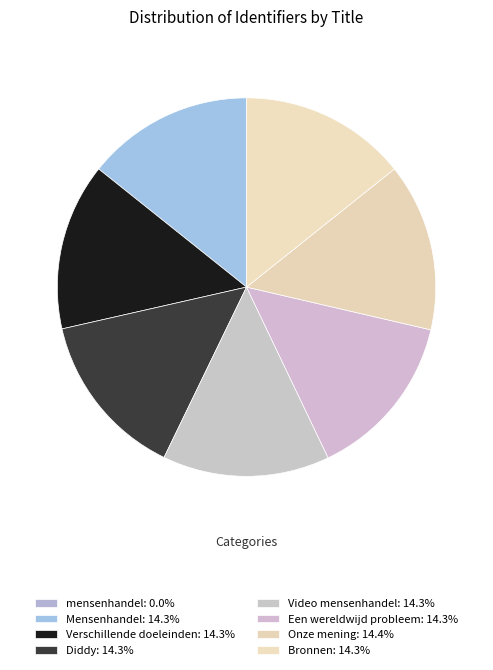

What portion of the pie excludes Bronnen?

85.7%